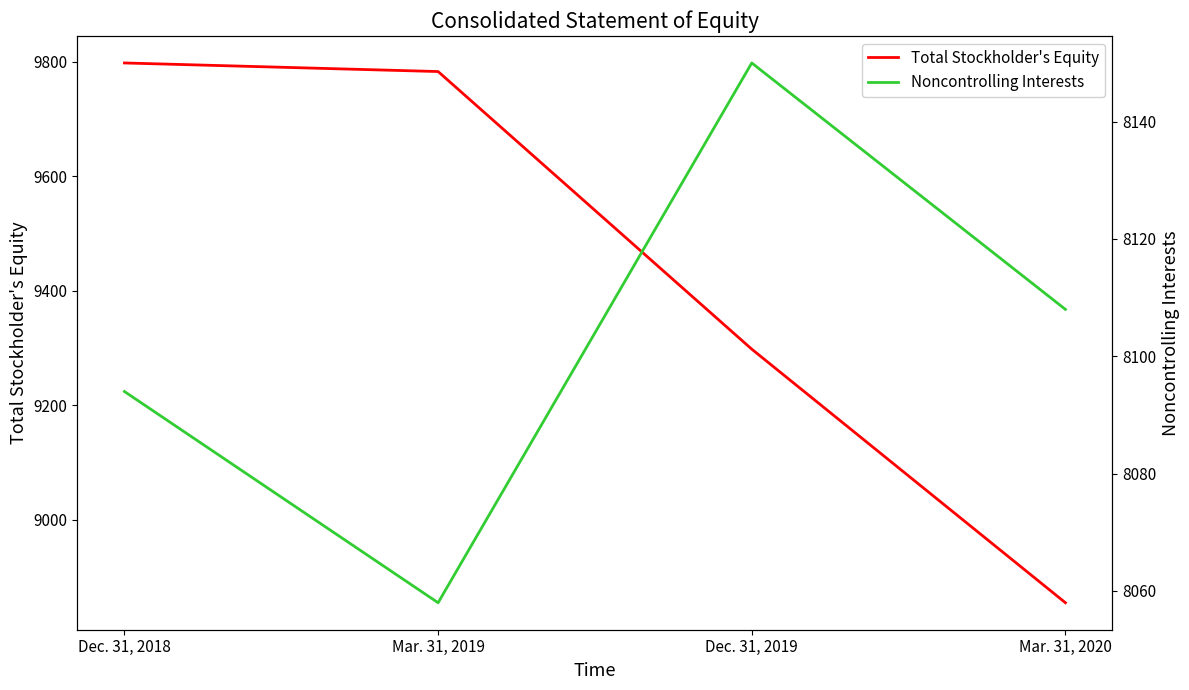

At which category is the sum across all series the highest?

Dec. 31, 2018